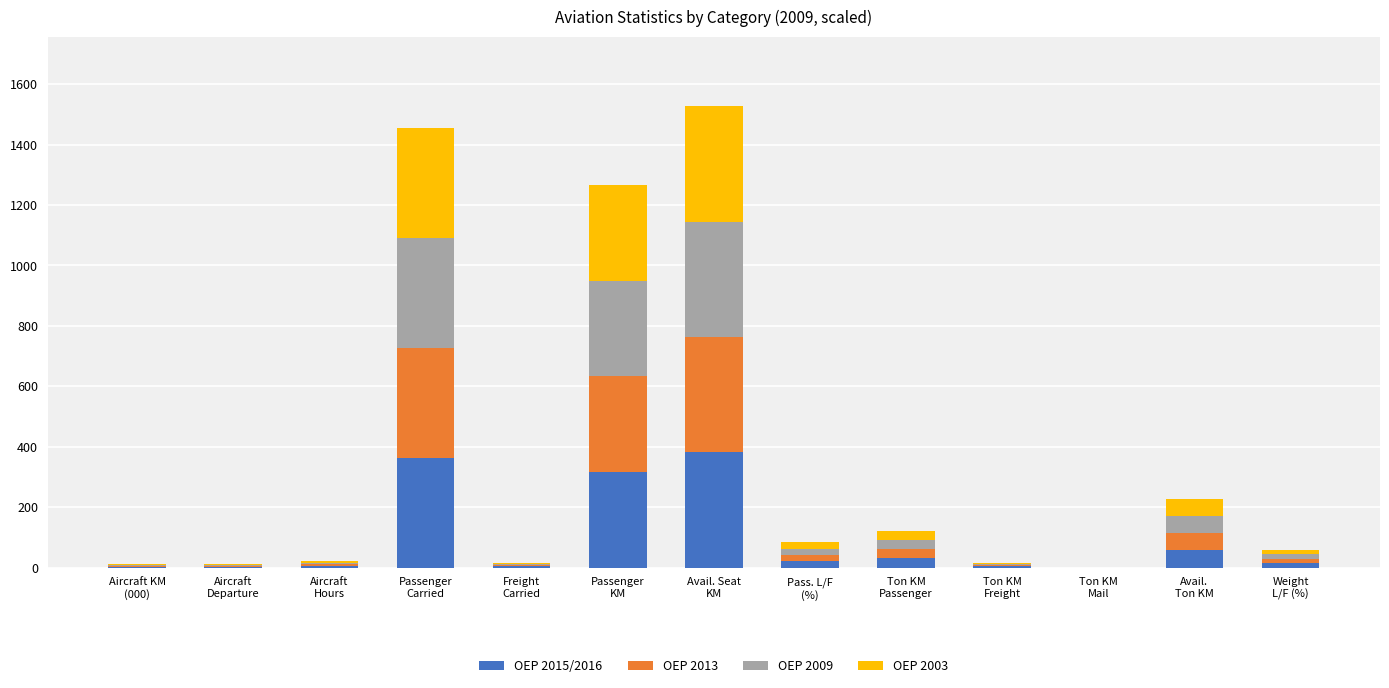

What is the sum of all OEP 2015/2016 values?

1202.5